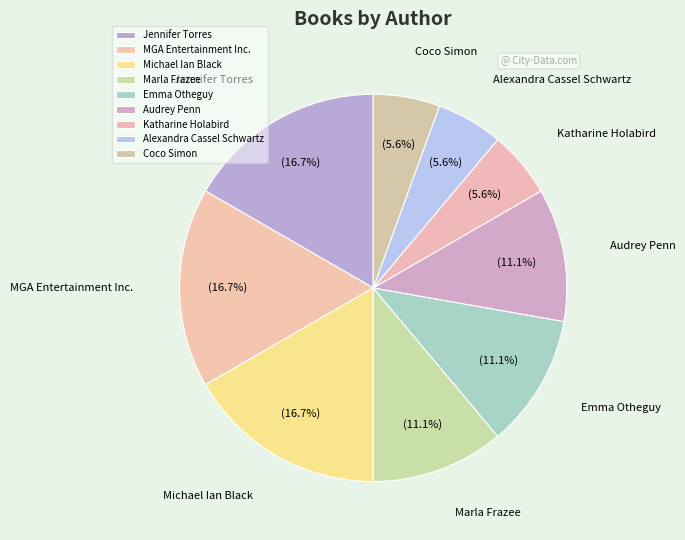

How many slices are in this pie chart?

9